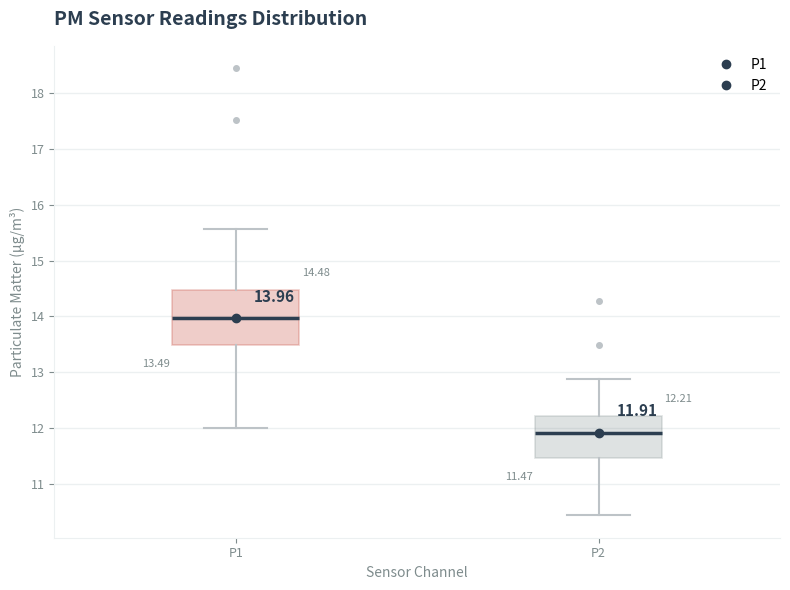

Which box has the lowest median line?

P2